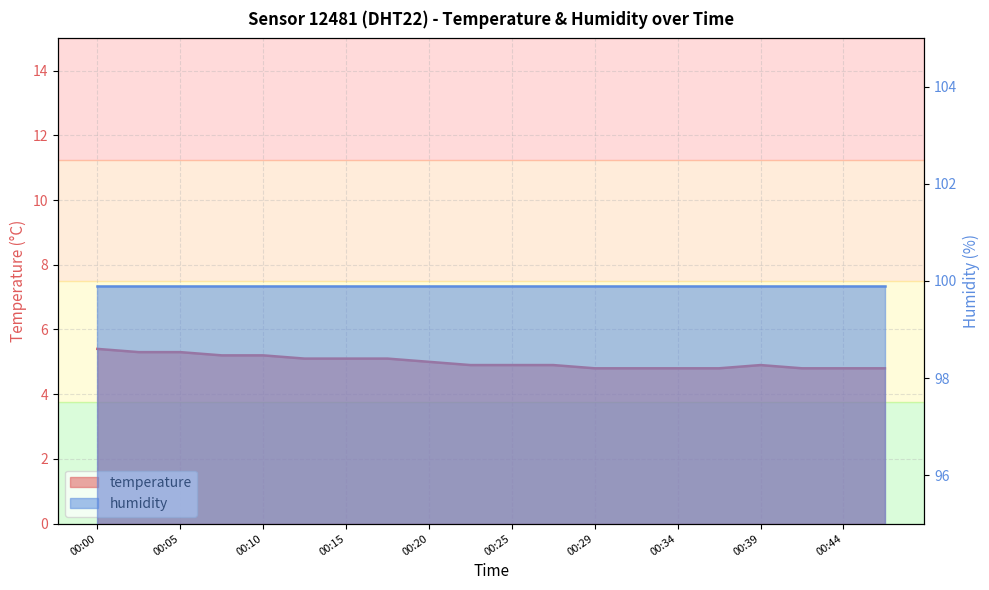

Reading right to left, transcribe all the data shown in this chart.

00:47=4.8	00:44=4.8	00:42=4.8	00:39=4.9	00:37=4.8	00:34=4.8	00:32=4.8	00:29=4.8	00:27=4.9	00:25=4.9	00:22=4.9	00:20=5.0	00:17=5.1	00:15=5.1	00:12=5.1	00:10=5.2	00:07=5.2	00:05=5.3	00:02=5.3	00:00=5.4